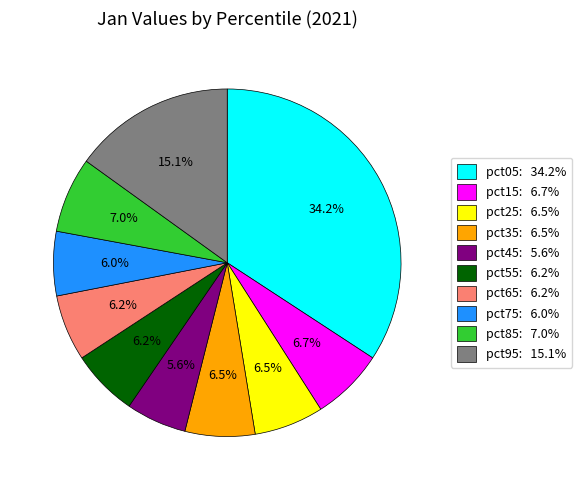

What is the total percentage of pct45 and pct25?

12.1%